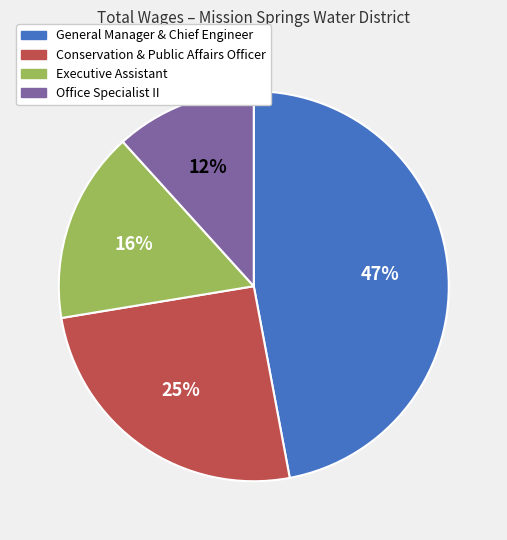

Do Conservation & Public Affairs Officer and General Manager & Chief Engineer together represent more than half of the pie?

Yes